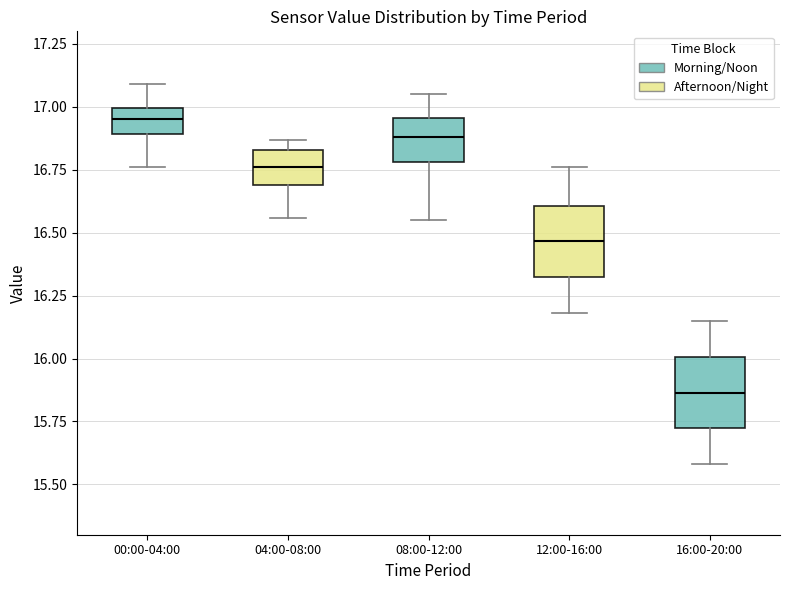

Reading left to right, read every box against the y-axis: the position of its median line, the range the box covers, and the ends of its whiskers. The values are not printed on the chart, so give them approximately, as read against the axis.

00:00-04:00: median 16.95, box 16.90 to 17.00, whiskers 16.75 to 17.10
04:00-08:00: median 16.75, box 16.70 to 16.85, whiskers 16.55 to 16.85 (just above the box's upper edge)
08:00-12:00: median 16.90, box 16.80 to 16.95, whiskers 16.55 to 17.05
12:00-16:00: median 16.45, box 16.30 to 16.60, whiskers 16.20 to 16.75
16:00-20:00: median 15.85, box 15.70 to 16.00, whiskers 15.60 to 16.15